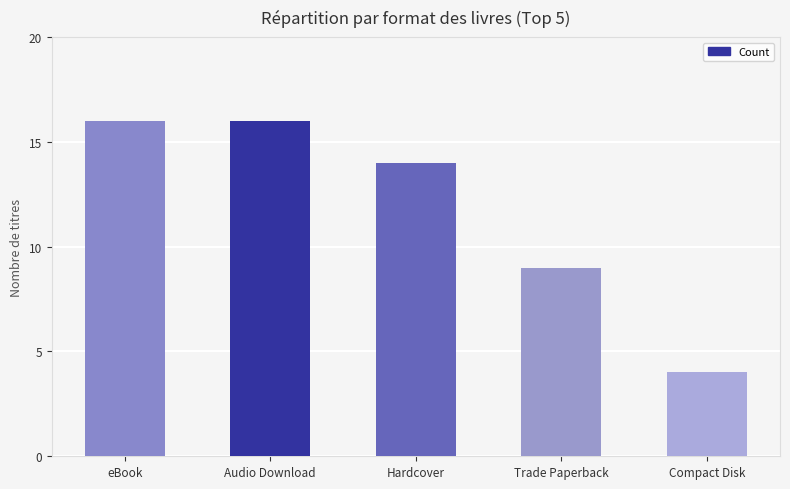

The value at Trade Paperback is 9. True or false?

True